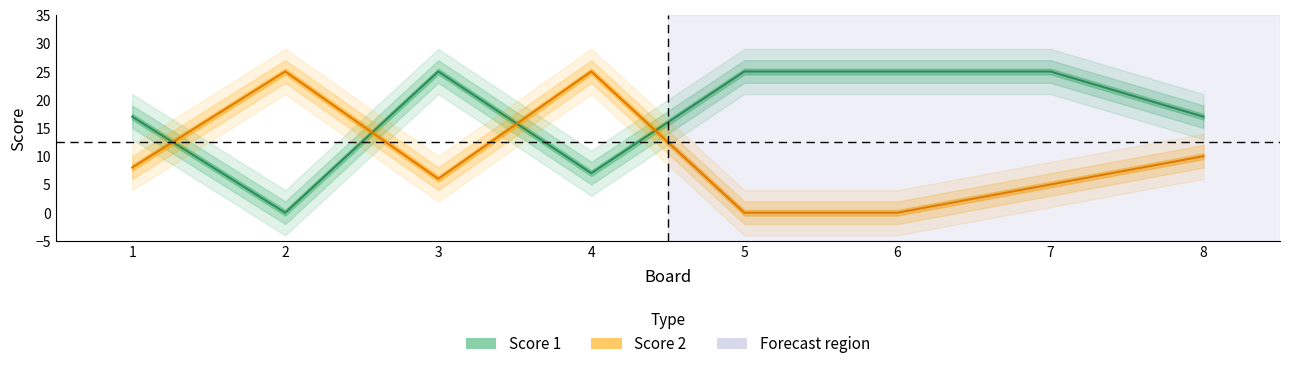

The Score 1 series shows 8 at 1. True or false?

False